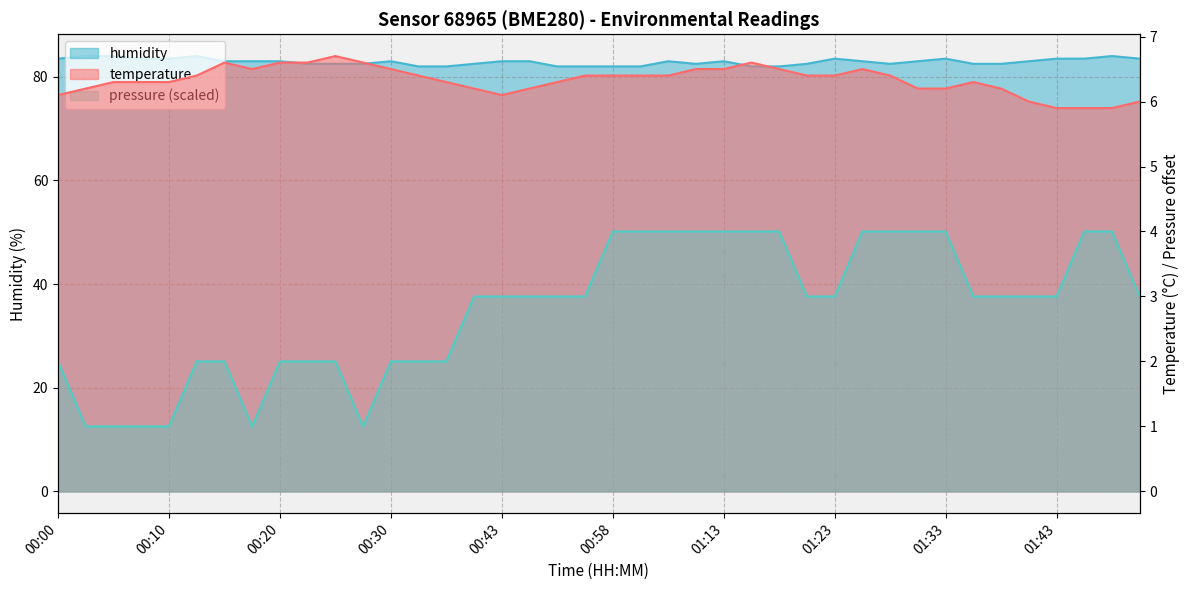

Does the chart have visible grid lines?

Yes